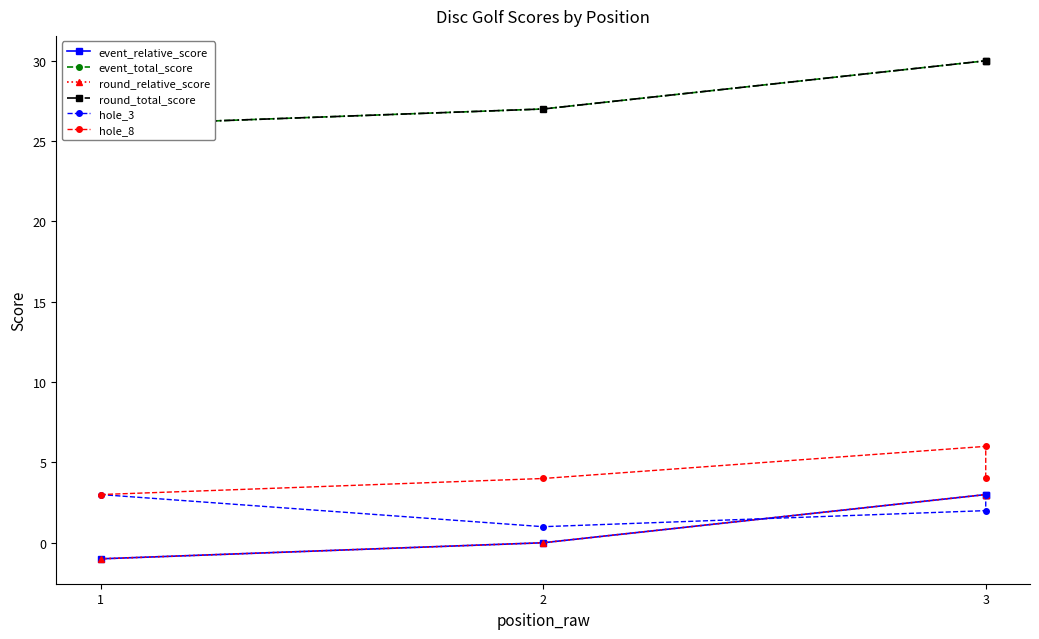

At which category is the sum across all series the highest?

3